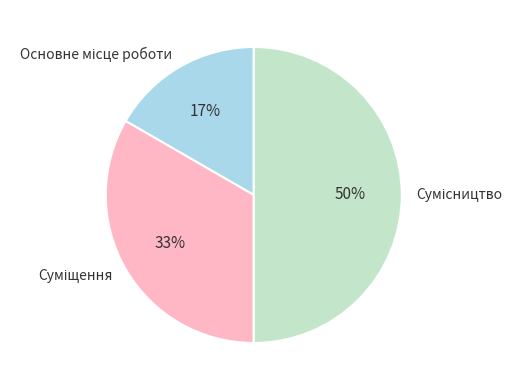

To the nearest percent, what is the difference between the largest and smallest slice percentages?

33%